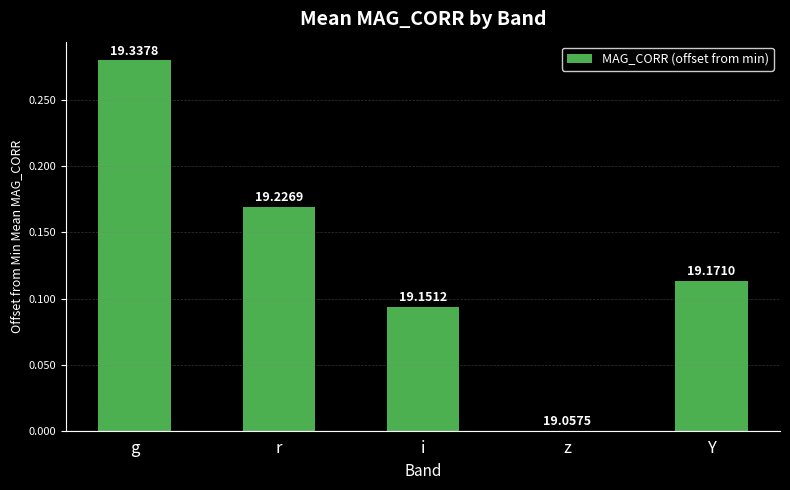

Are the bars horizontal?

No